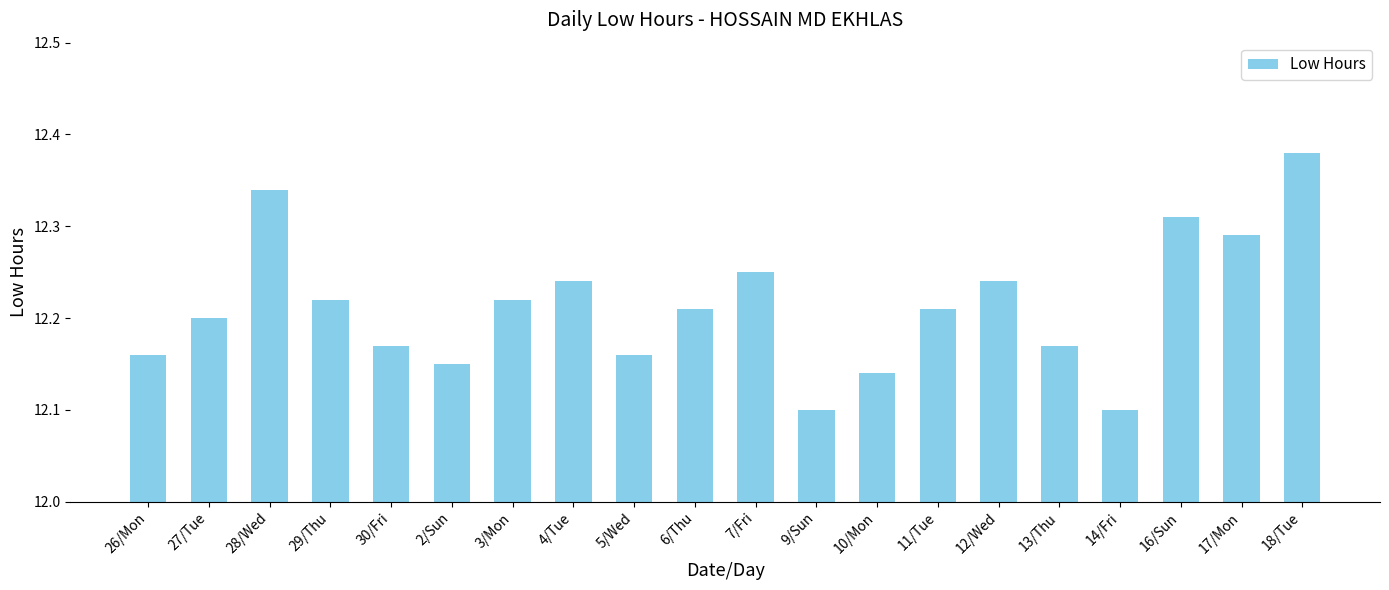

What is the ratio of the value at 17/Mon to the value at 28/Wed?

1.0